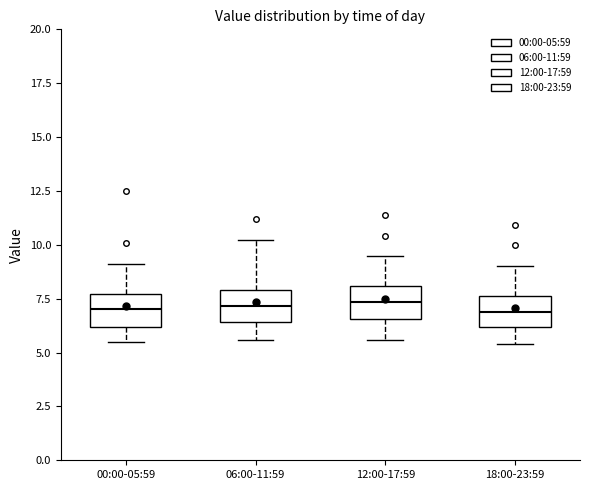

Where is the upper edge of the box for 12:00-17:59 on the y-axis? The values are not printed on the chart, so give them approximately, as read against the axis.

8.0